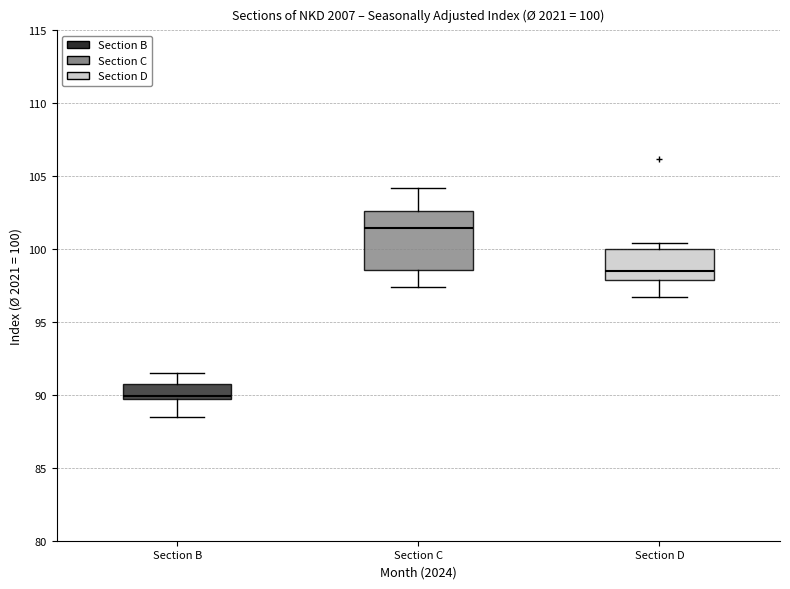

Which box is the tallest, from its lower edge to its upper edge?

Section C